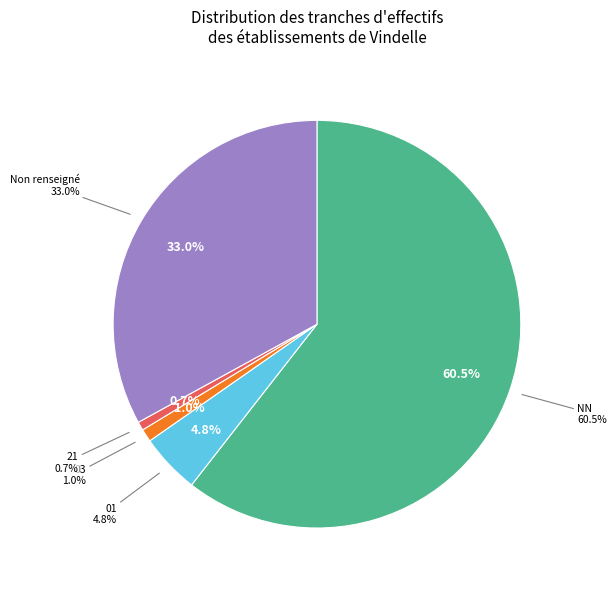

What is the total percentage of  and NN?

93.5%